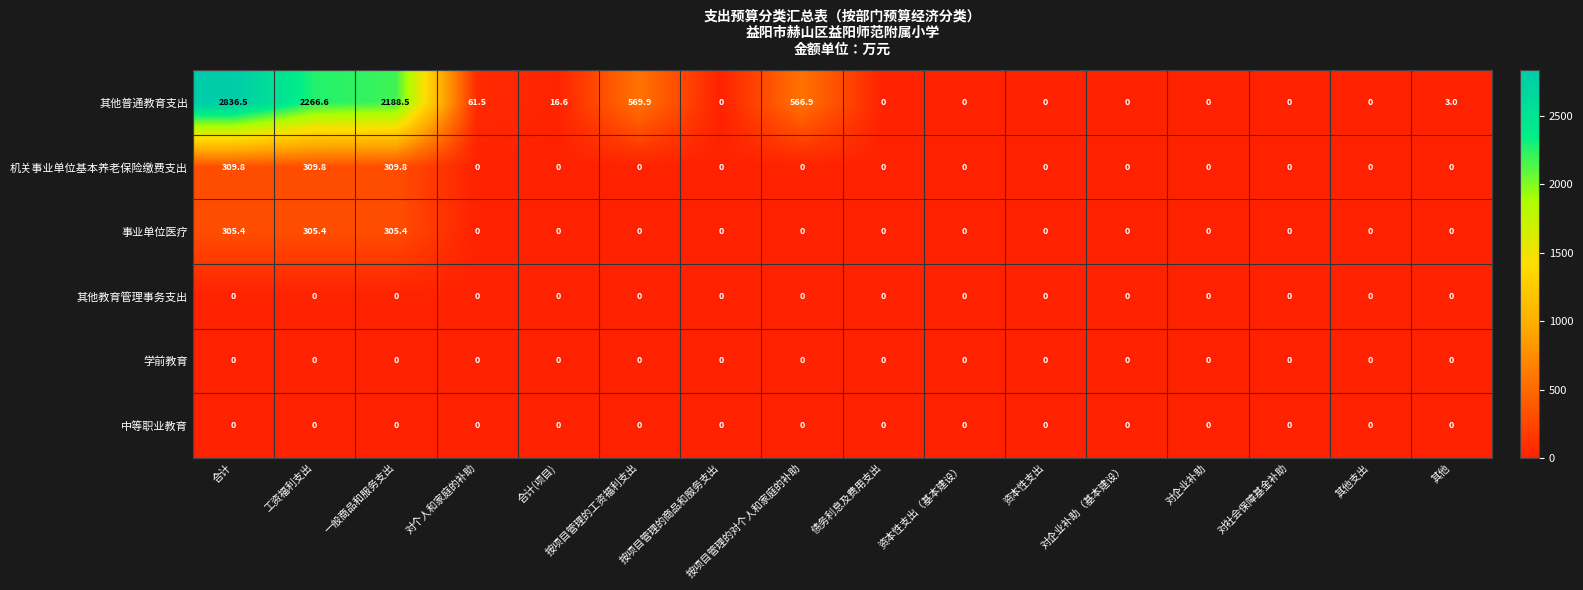

At which category is the sum across all series the highest?

合计